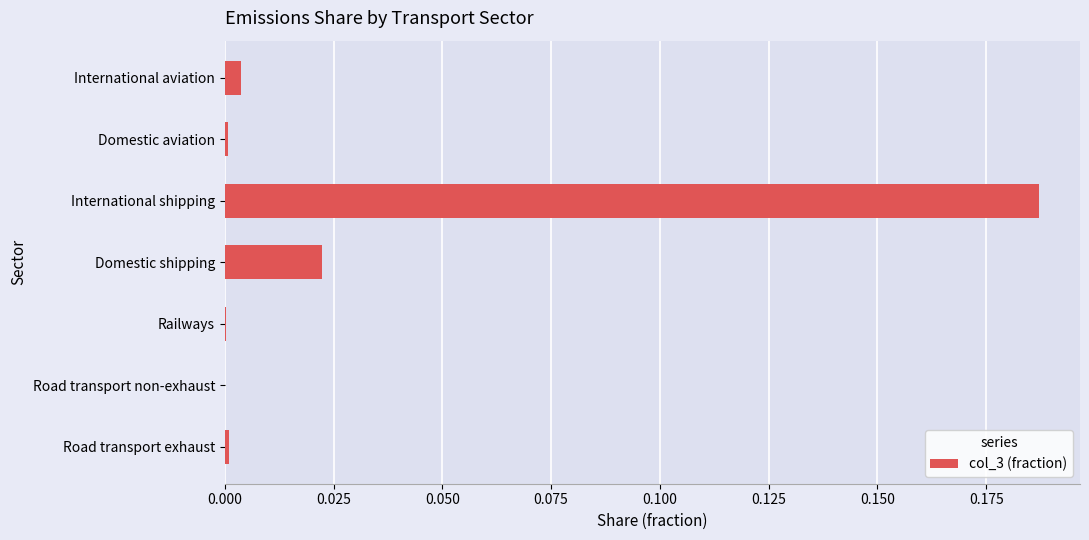

Which label corresponds to the largest value in the chart?

International shipping